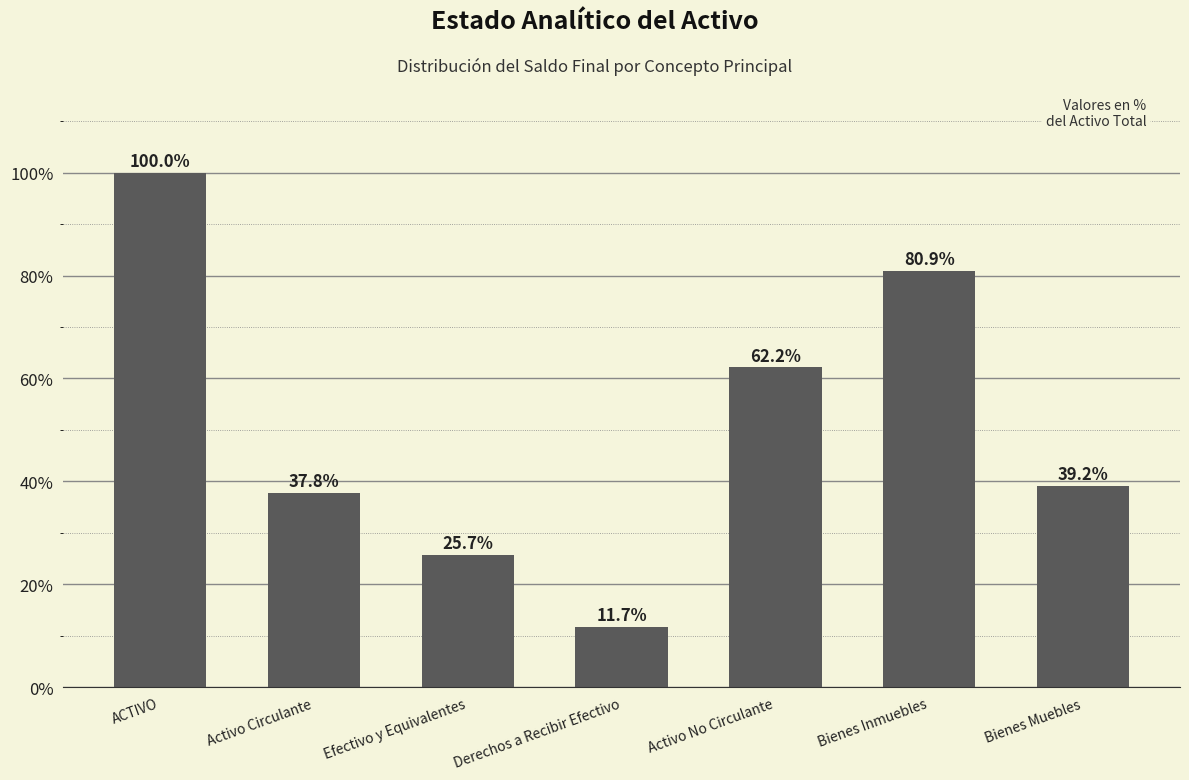

How many bars are there in total?

7